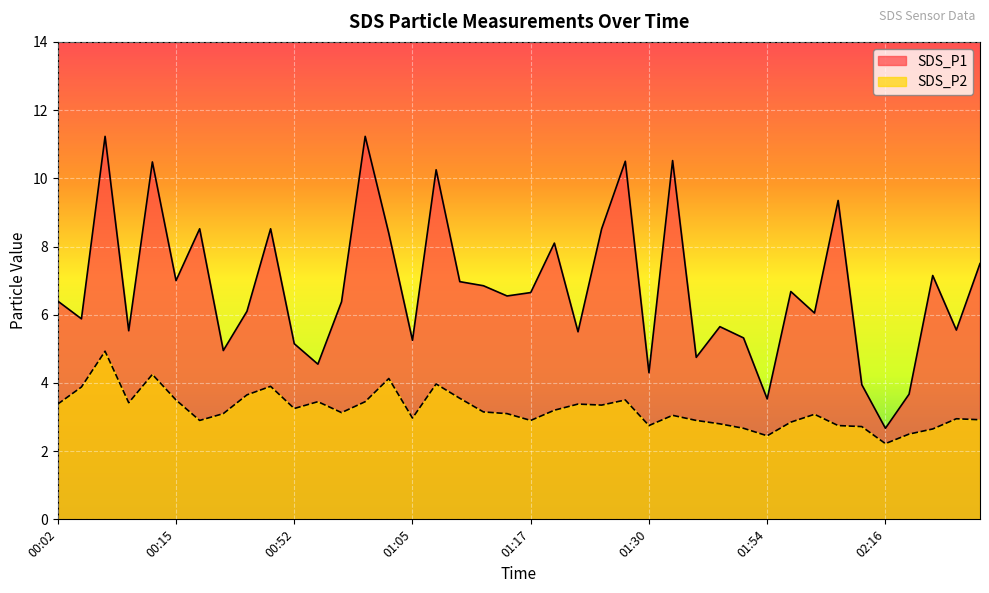

Reading right to left, list all the values displayed in this chart.

SDS_P1: 02:26=7.5	02:24=5.5	02:21=7.2	02:18=3.7	02:16=2.7	02:11=4.0	02:05=9.3	02:04=6.0	01:57=6.7	01:54=3.5	01:52=5.3	01:49=5.7	01:35=4.8	01:33=10.5	01:30=4.3	01:28=10.5	01:25=8.5	01:22=5.5	01:20=8.1	01:17=6.7	01:15=6.5	01:12=6.8	01:10=7.0	01:07=10.2	01:05=5.2	01:02=8.4	01:00=11.2	00:57=6.4	00:55=4.5	00:52=5.2	00:49=8.5	00:47=6.1	00:44=5.0	00:42=8.5	00:15=7.0	00:12=10.5	00:10=5.5	00:07=11.2	00:04=5.9	00:02=6.4
SDS_P2: 02:26=2.9	02:24=3.0	02:21=2.6	02:18=2.5	02:16=2.2	02:11=2.7	02:05=2.8	02:04=3.1	01:57=2.9	01:54=2.5	01:52=2.7	01:49=2.8	01:35=2.9	01:33=3.0	01:30=2.8	01:28=3.5	01:25=3.4	01:22=3.4	01:20=3.2	01:17=2.9	01:15=3.1	01:12=3.1	01:10=3.5	01:07=4.0	01:05=3.0	01:02=4.1	01:00=3.5	00:57=3.1	00:55=3.5	00:52=3.2	00:49=3.9	00:47=3.6	00:44=3.1	00:42=2.9	00:15=3.5	00:12=4.2	00:10=3.4	00:07=4.9	00:04=3.9	00:02=3.4